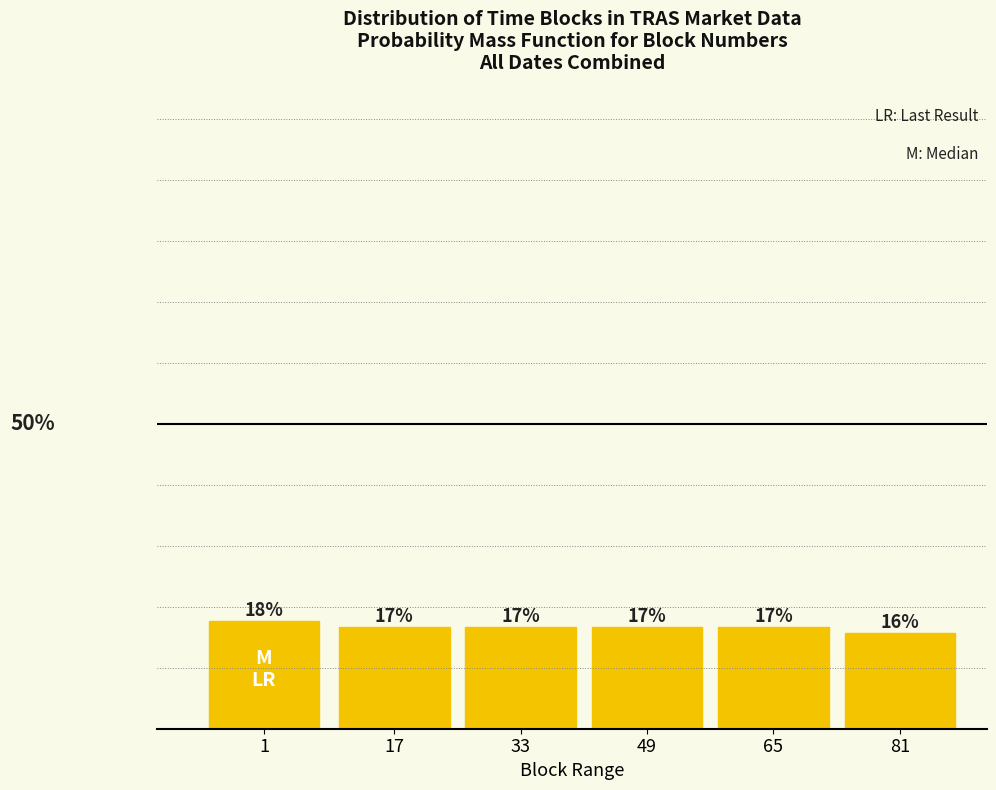

Are the bars horizontal?

No